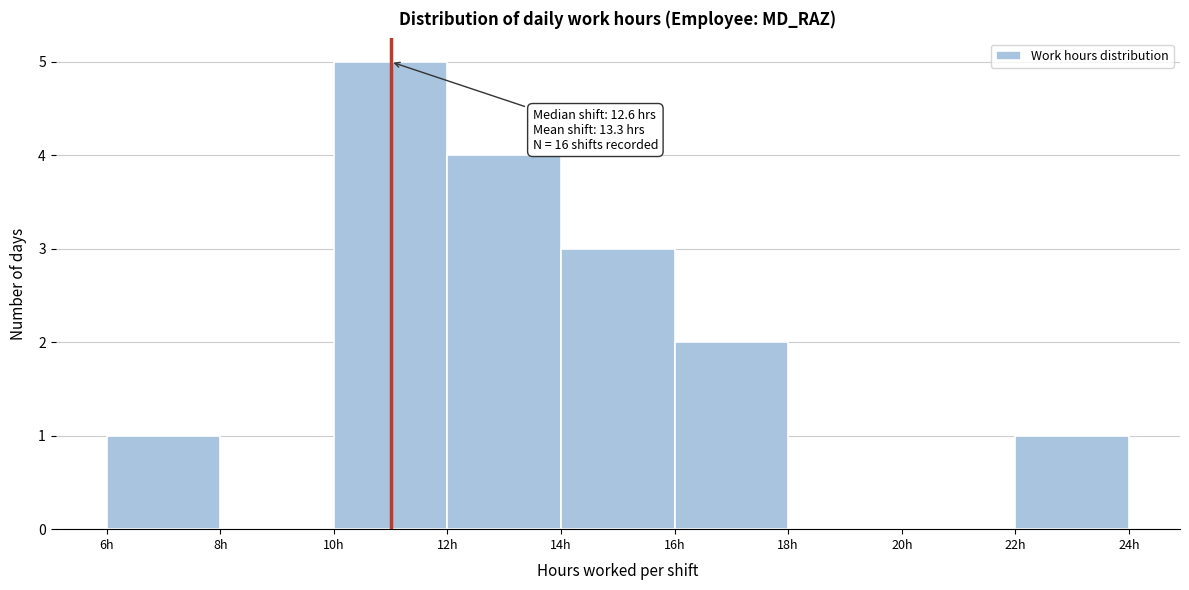

Over which range of the x-axis is the bar tallest?

10 to 12